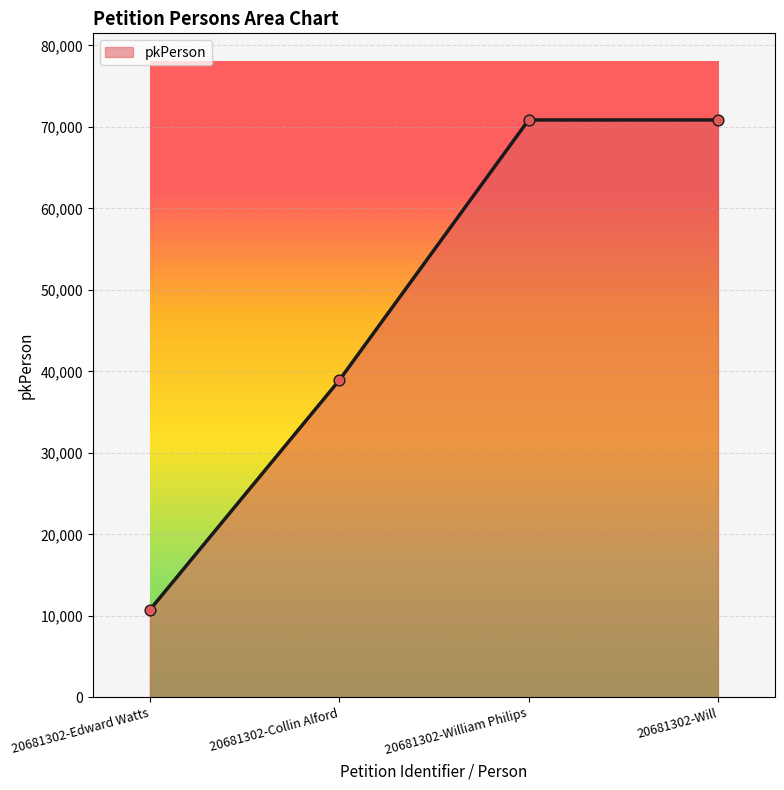

What is the ratio of the value at 20681302-Edward Watts to the value at 20681302-Collin Alford?

0.3